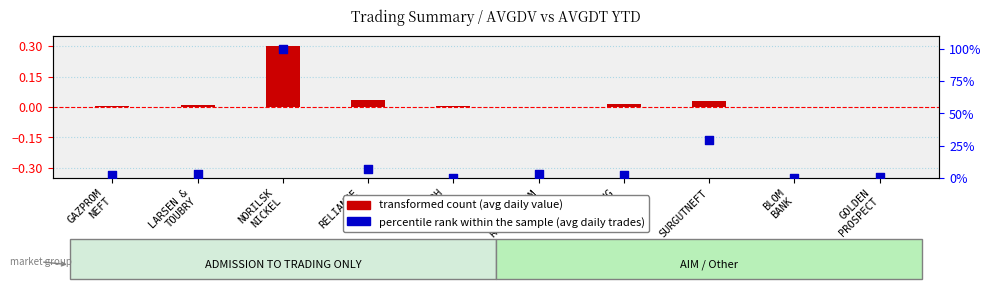

Which series has the largest total across all categories?

percentile rank within the sample